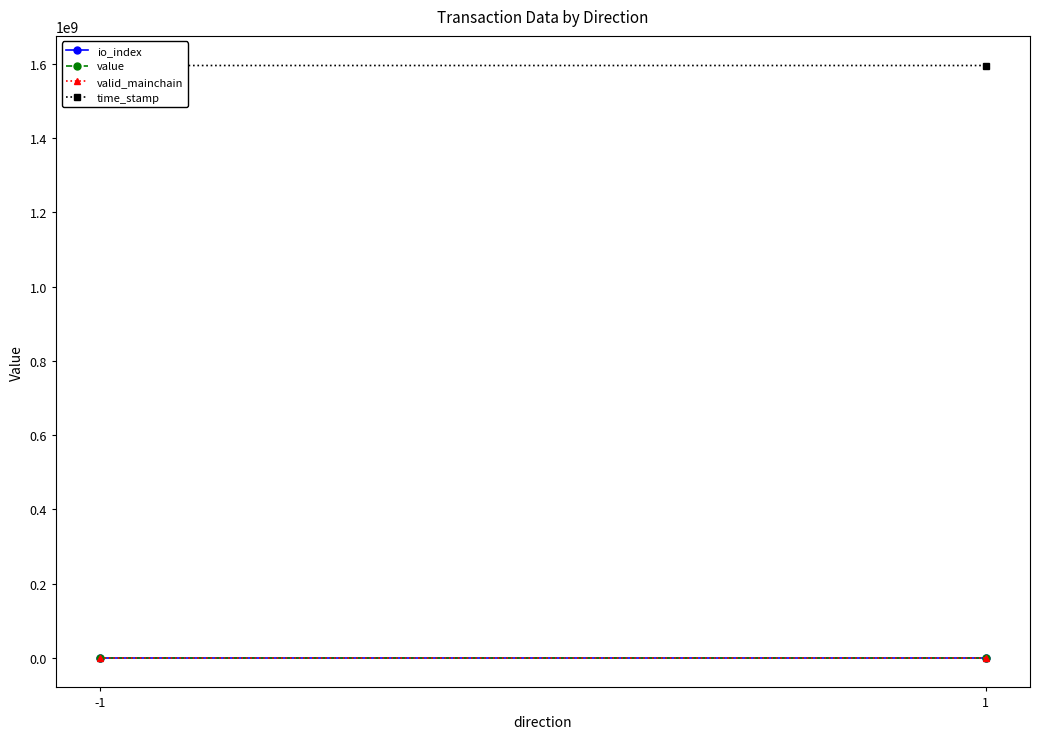

What is the difference between the highest and lowest values at -1?

1595265197.5